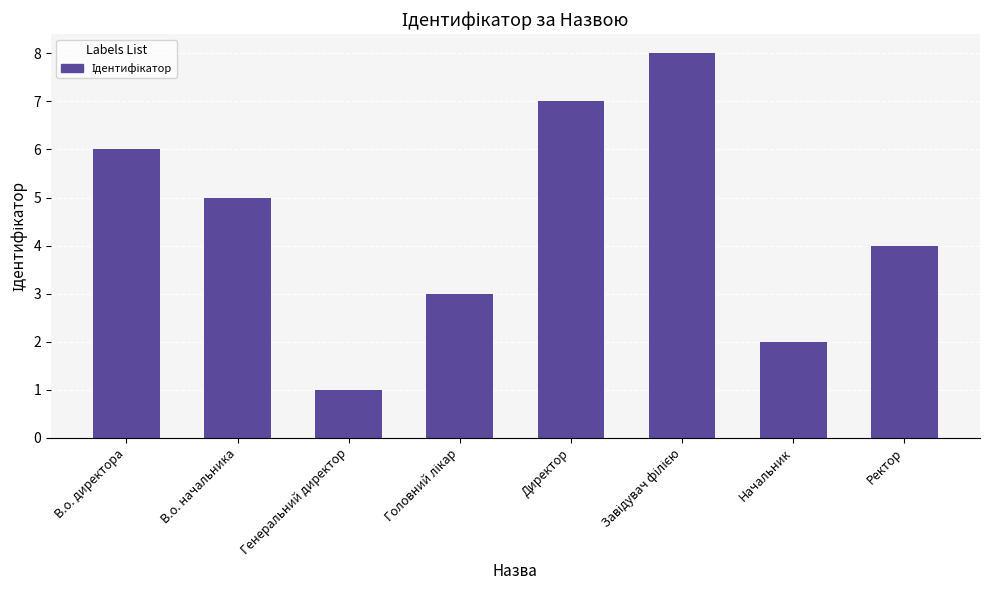

What is the greatest value displayed?

8